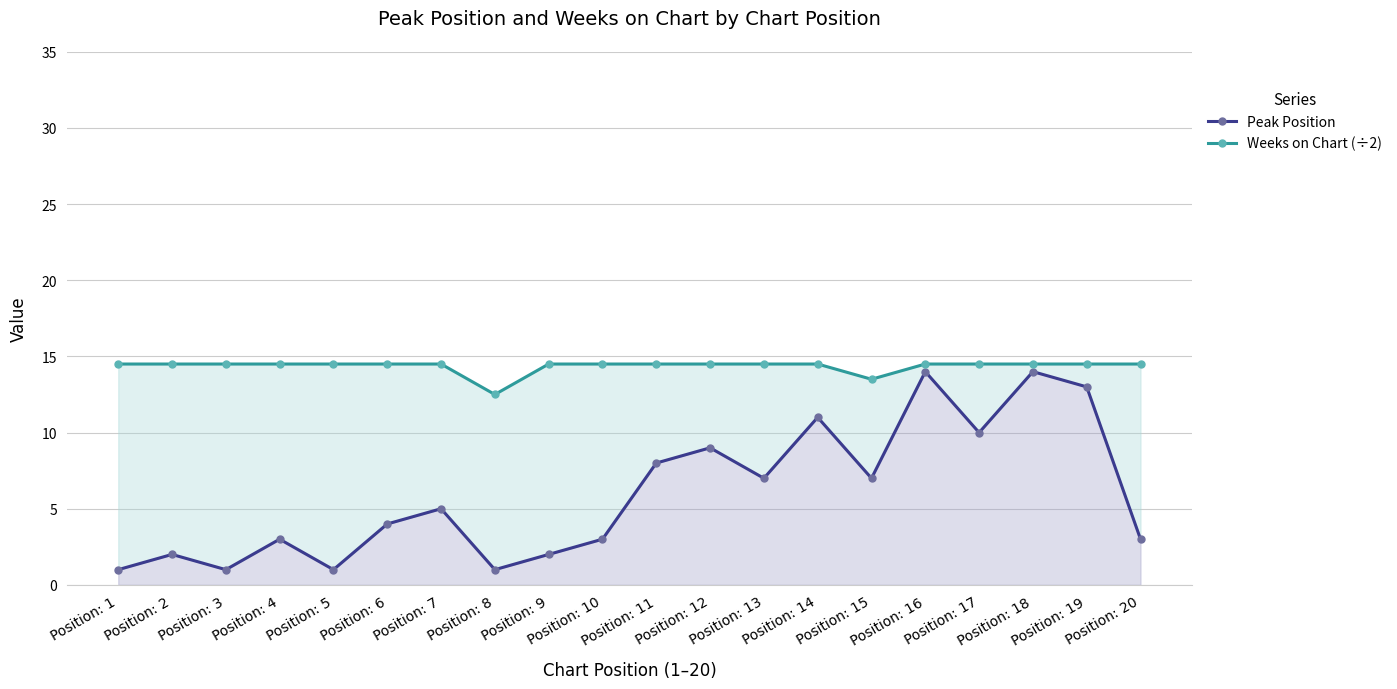

The Peak Position series shows 5.9 at Position: 12. True or false?

False